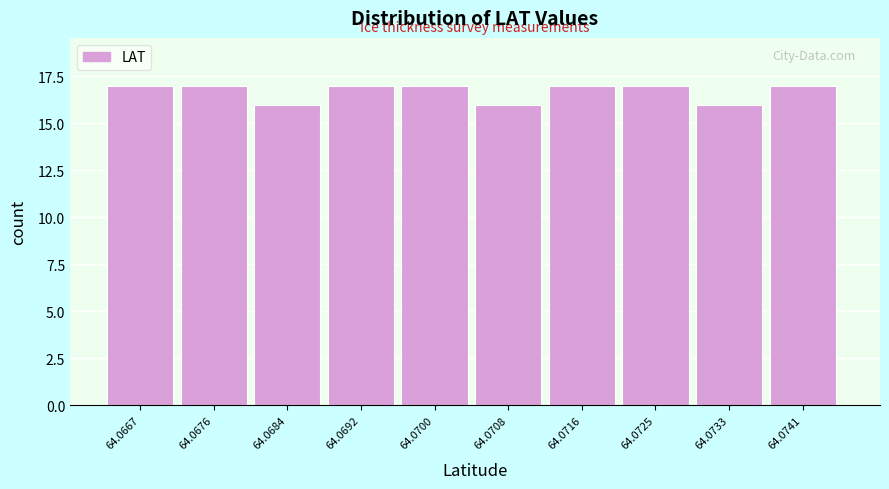

Reading left to right, what are all the values shown in this chart?

64.0667=17	64.0676=17	64.0684=16	64.0692=17	64.0700=17	64.0708=16	64.0716=17	64.0725=17	64.0733=16	64.0741=17